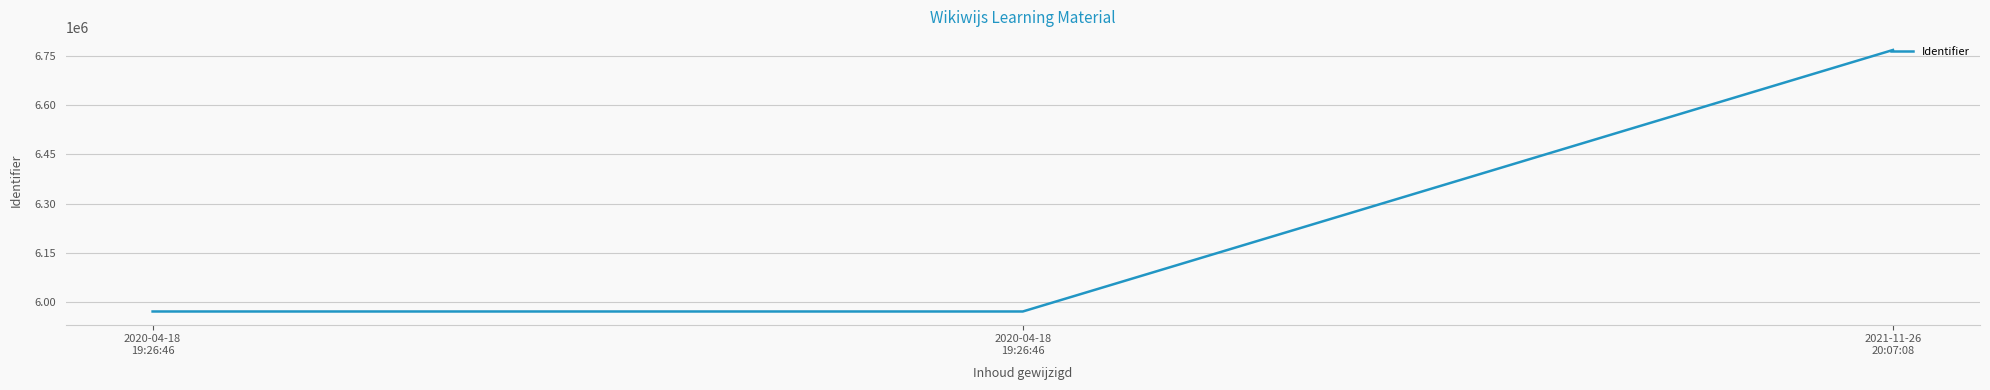

List the labels in order of value, largest first.

2021-11-26
20:07:08, 2020-04-18
19:26:46, 2020-04-18
19:26:46